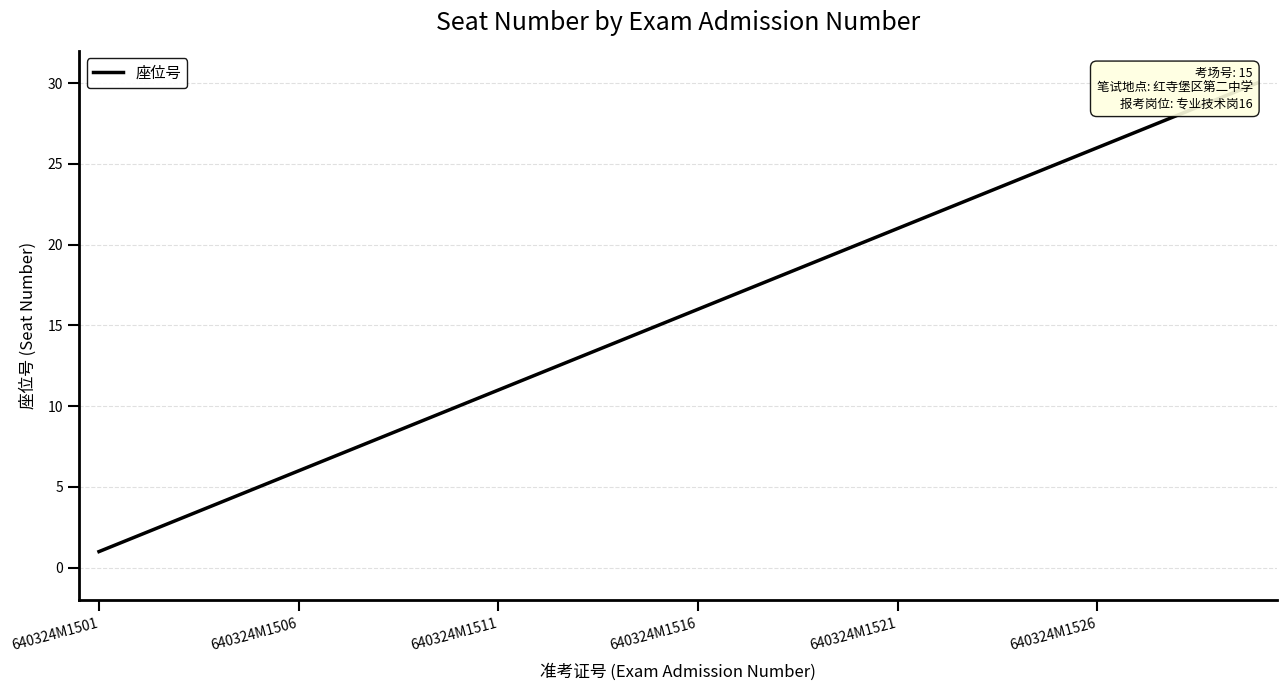

How many values are below 16?

15